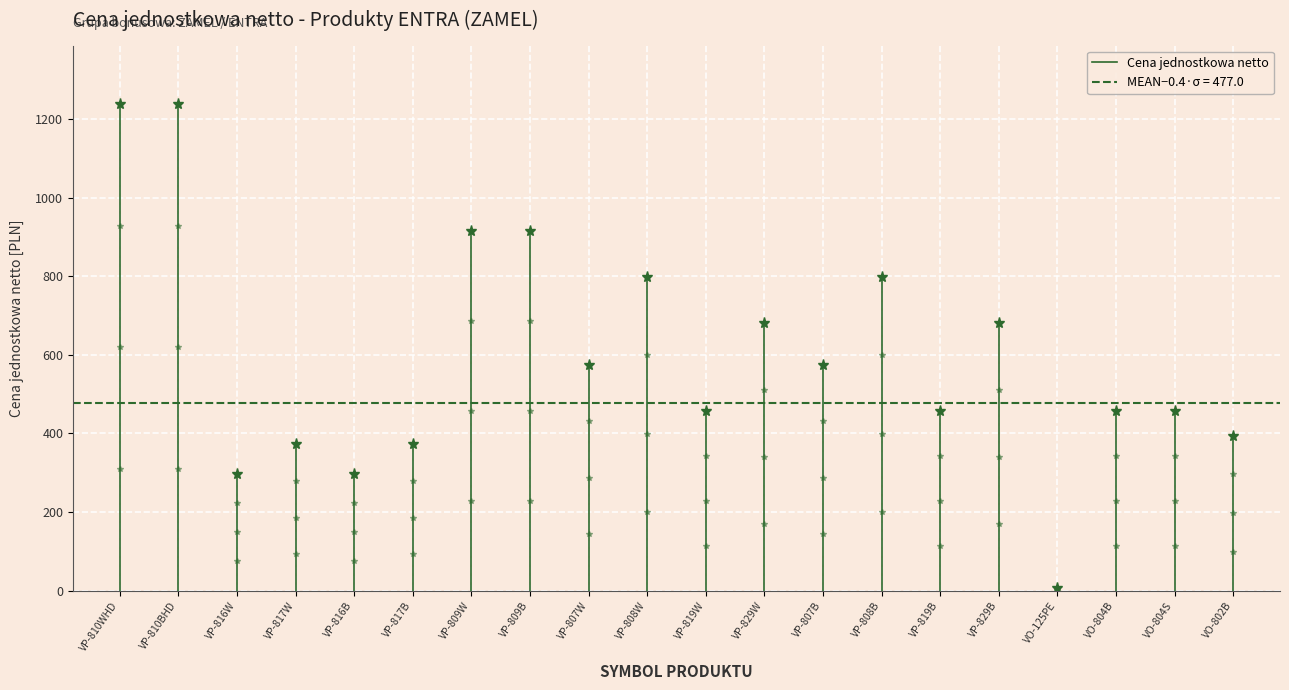

What is the maximum value shown in the chart?

1238.5